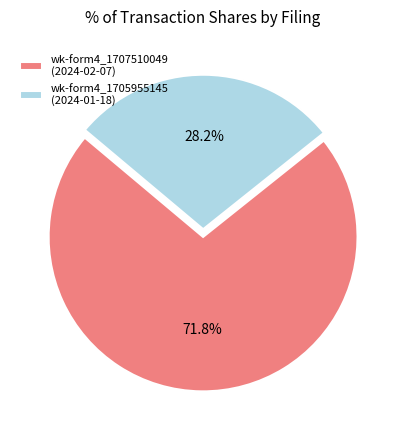

What portion of the pie excludes wk-form4_1705955145 (2024-01-18)?

71.8%